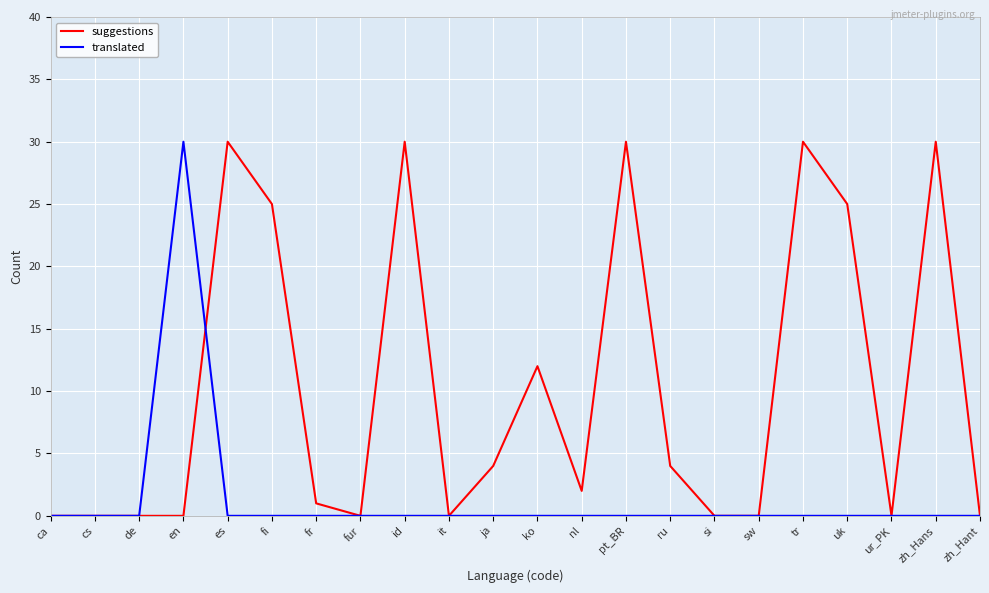

Which series changed the most between uk and ur_PK?

suggestions